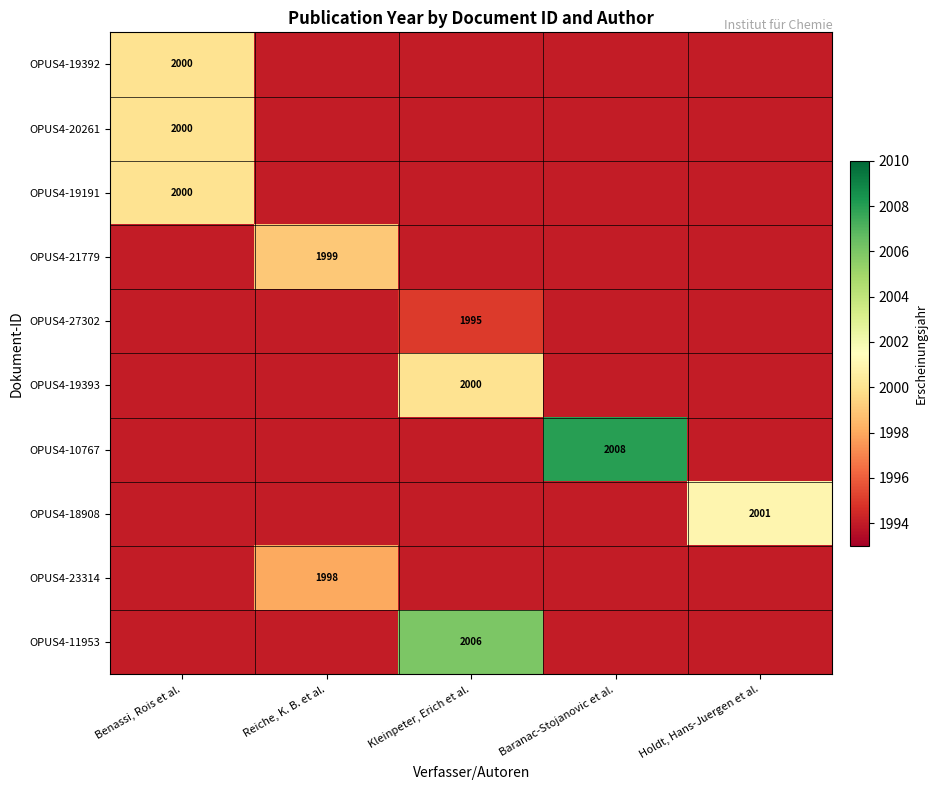

At which category does the chart reach its peak across all series?

Baranac-Stojanovic et al.